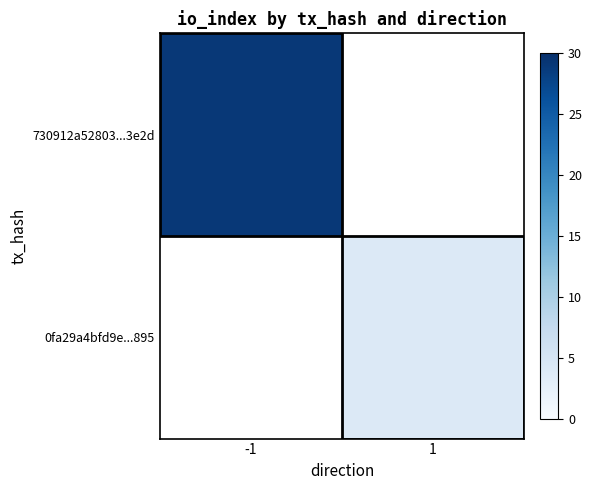

Is it true that 0fa29a4bfd9e...895 equals 1.1 at 1?

False